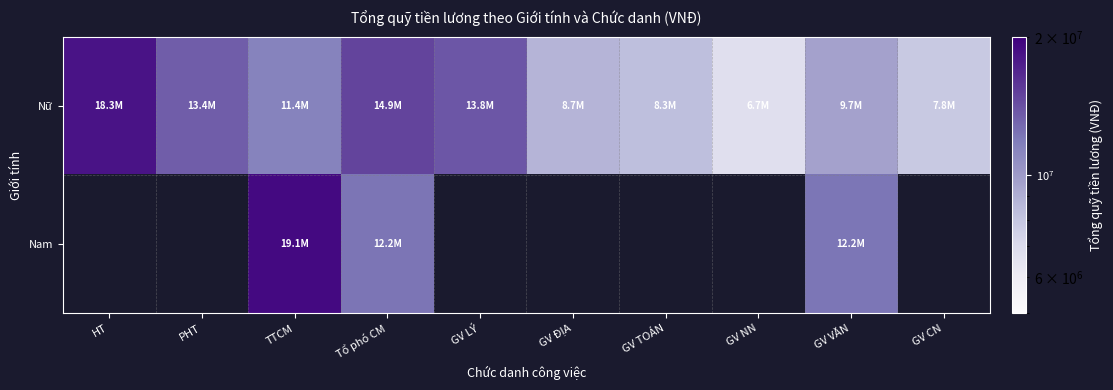

What is the difference between the maximum and minimum values in the Nữ series?

11543950.0